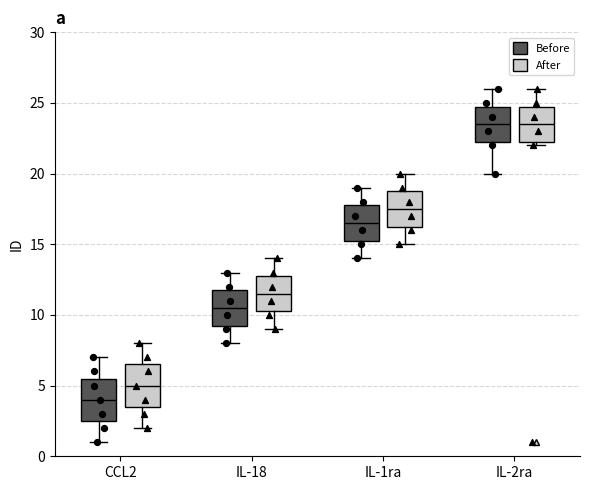

Where is the lower edge of the box for IL-18 (Before) on the y-axis? The values are not printed on the chart, so give them approximately, as read against the axis.

9.5